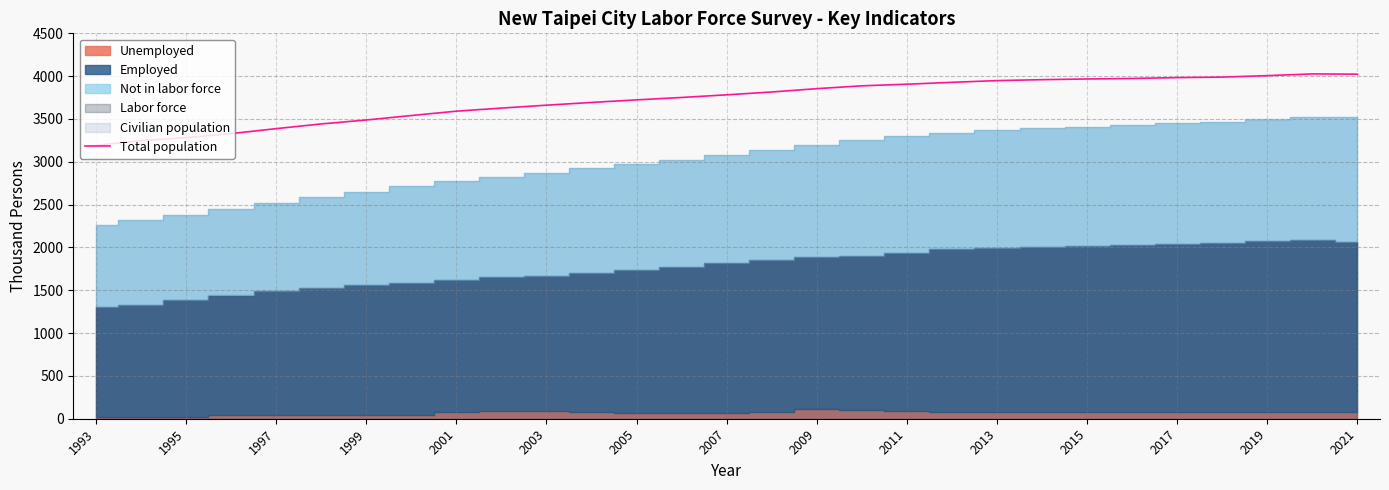

Does the chart have visible grid lines?

Yes